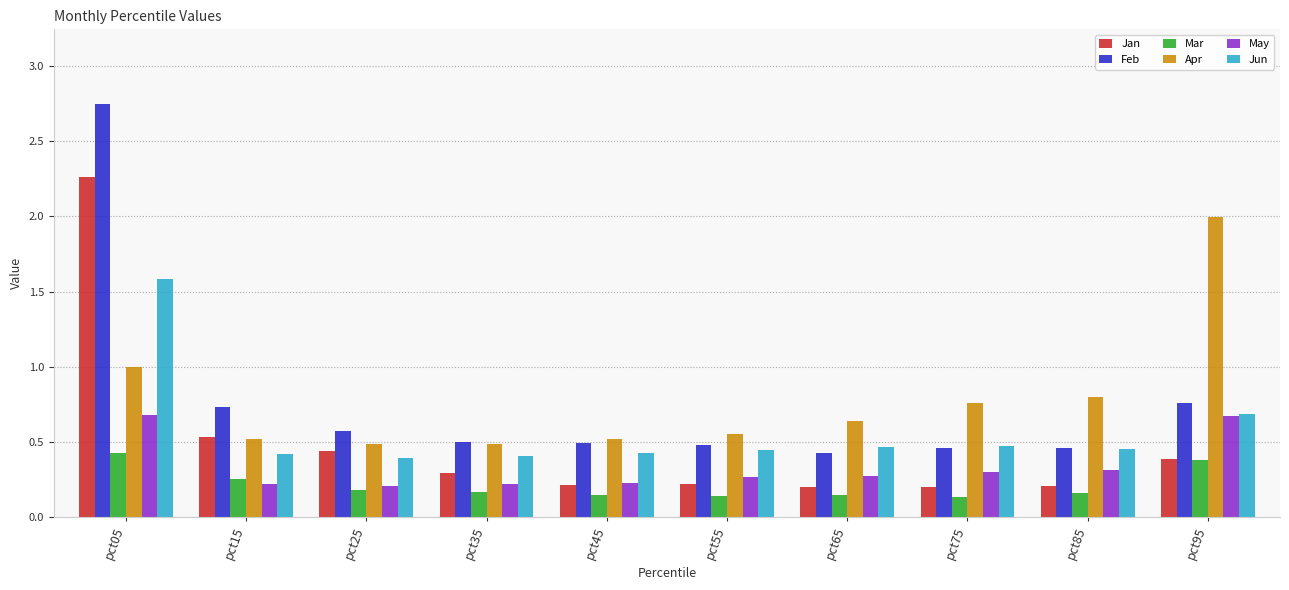

Rank the series by their maximum value, from lowest to highest.

Mar, May, Jun, Apr, Jan, Feb